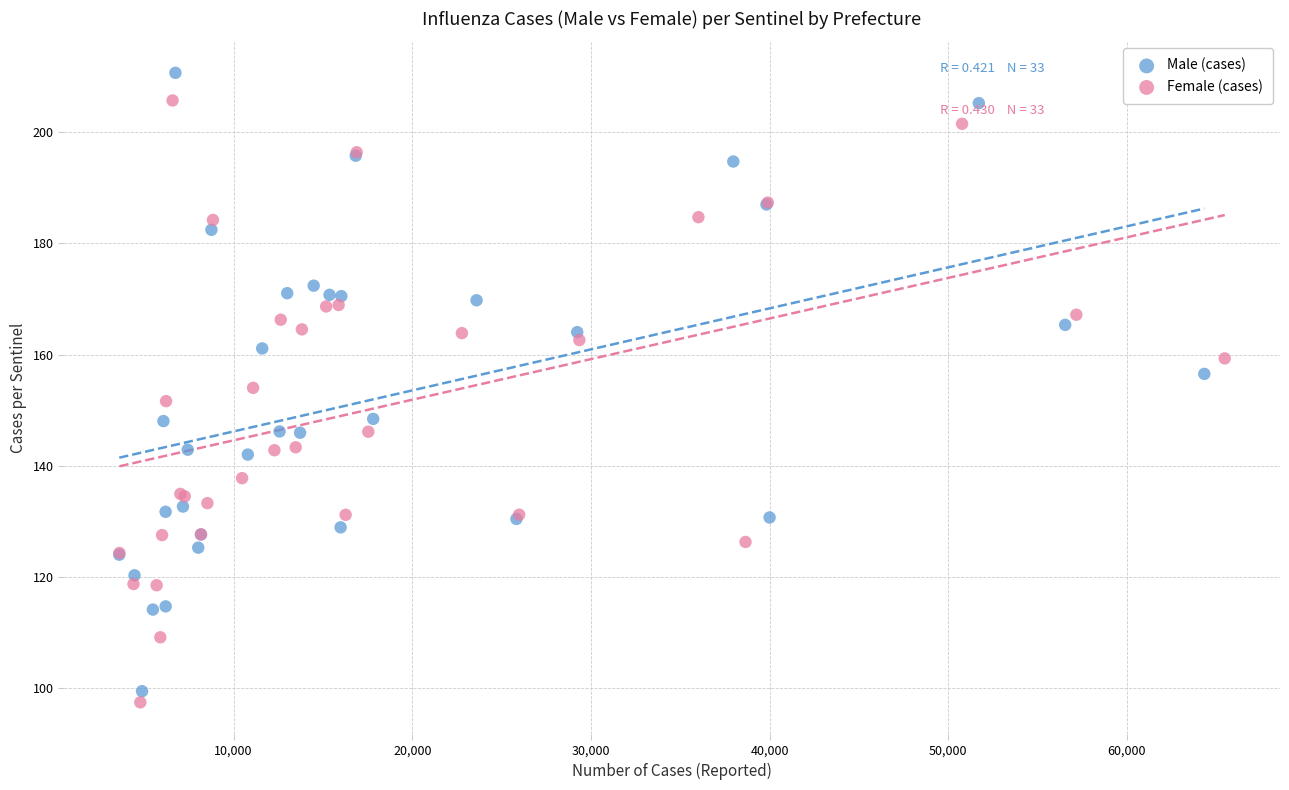

Which series has the widest spread of Y values?

Male (cases)